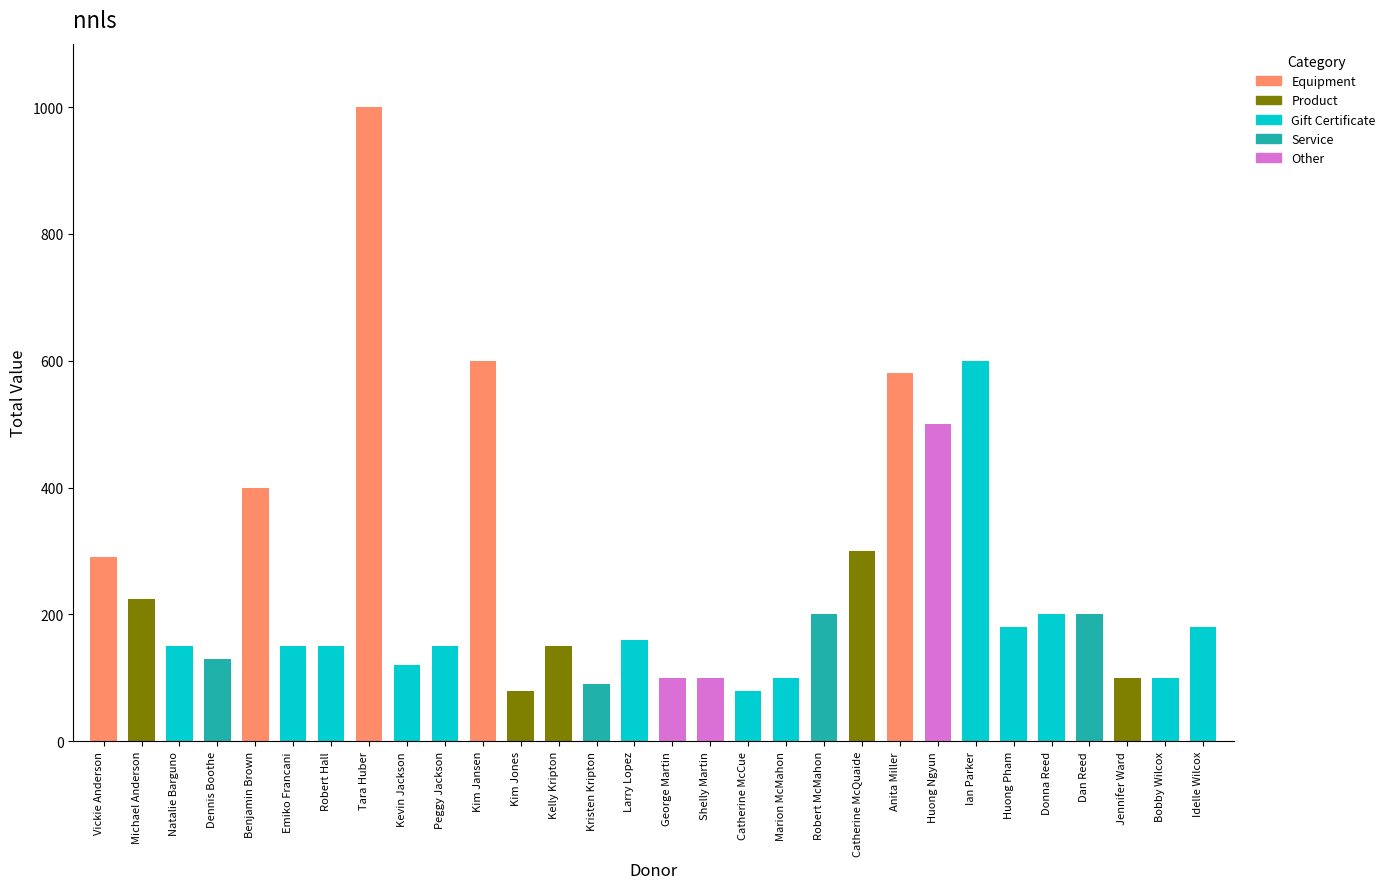

The chart shows a value of 268 at Natalie Barguno. True or false?

False